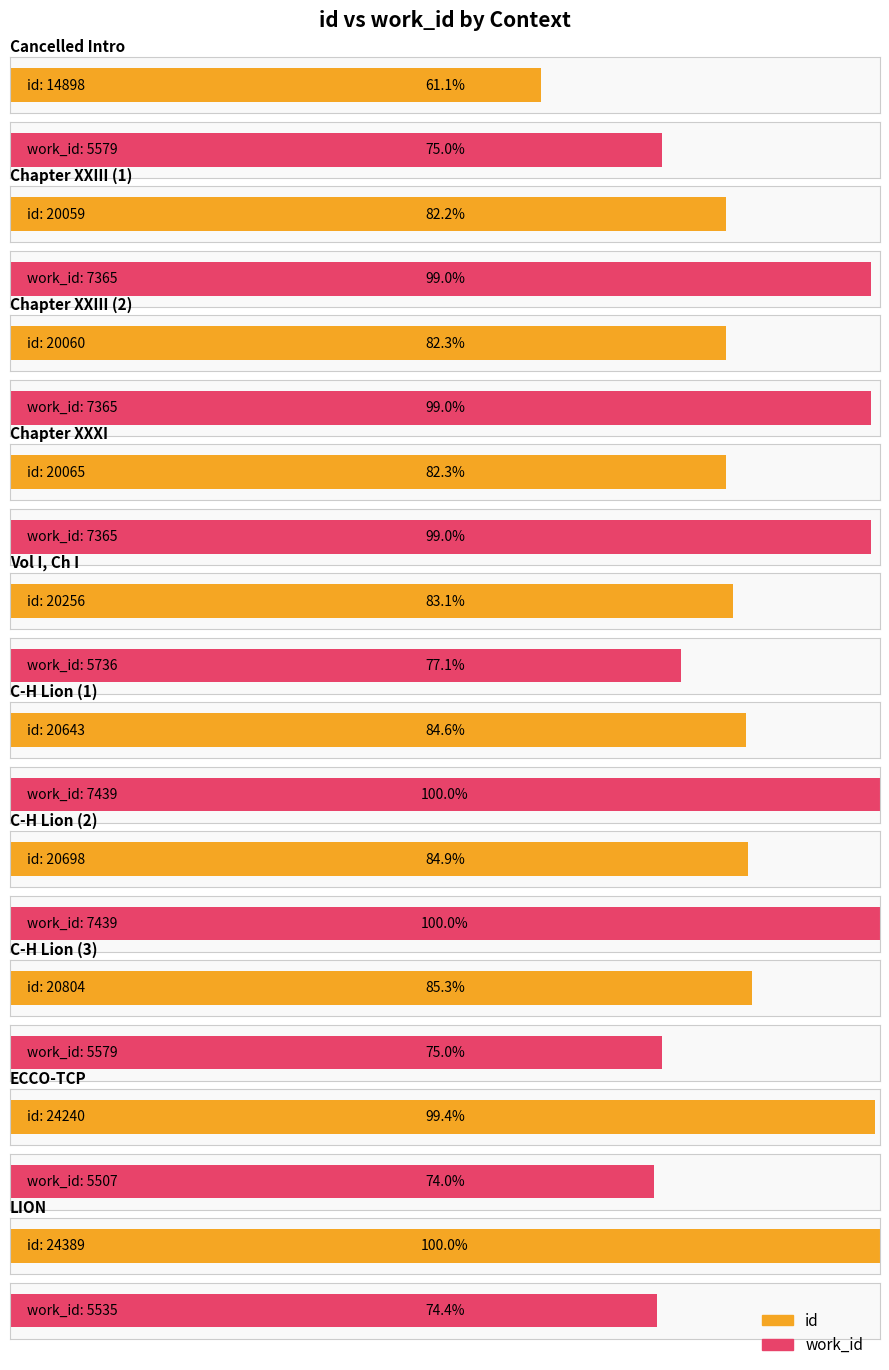

How many values in the work_id series exceed 7365?

2